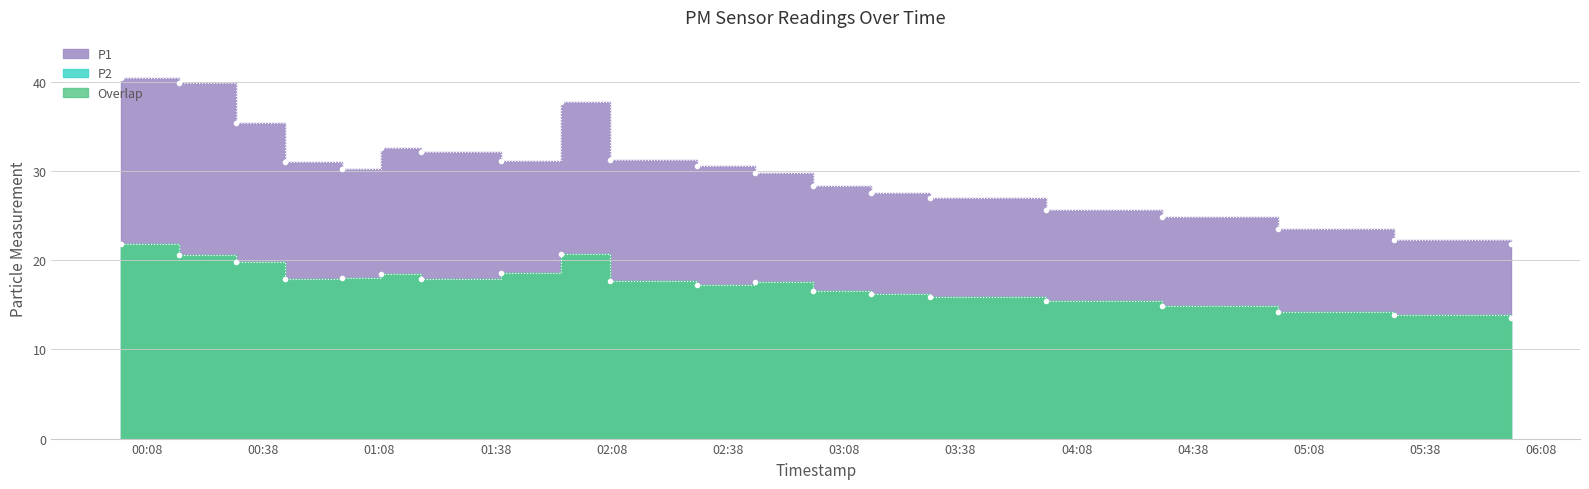

Is the value of P1 at 00:01 greater than the value of P2 at 01:39?

Yes